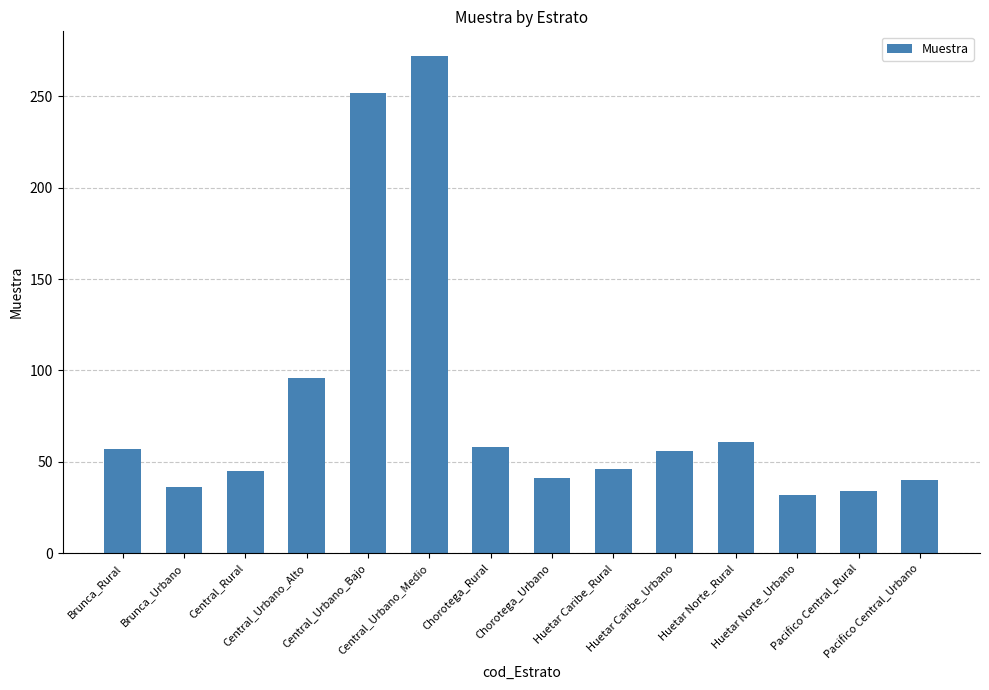

True or false: the data shows 45 at Central_Rural.

True